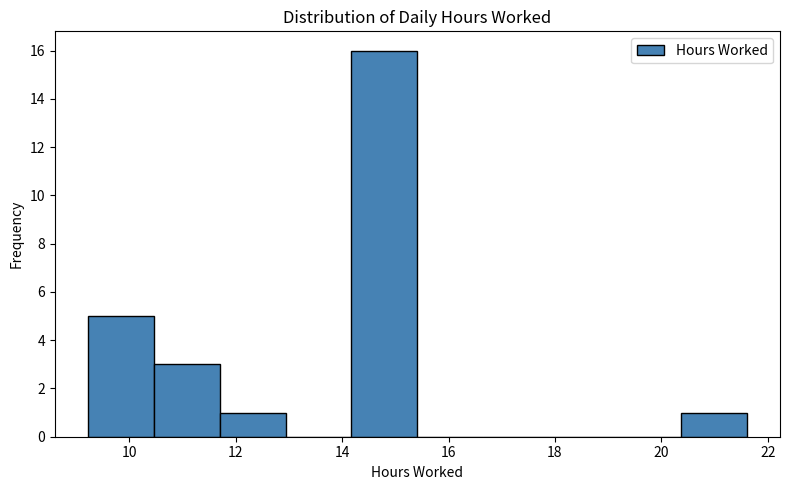

Which range on the x-axis has the tallest bar?

14.2 to 15.4